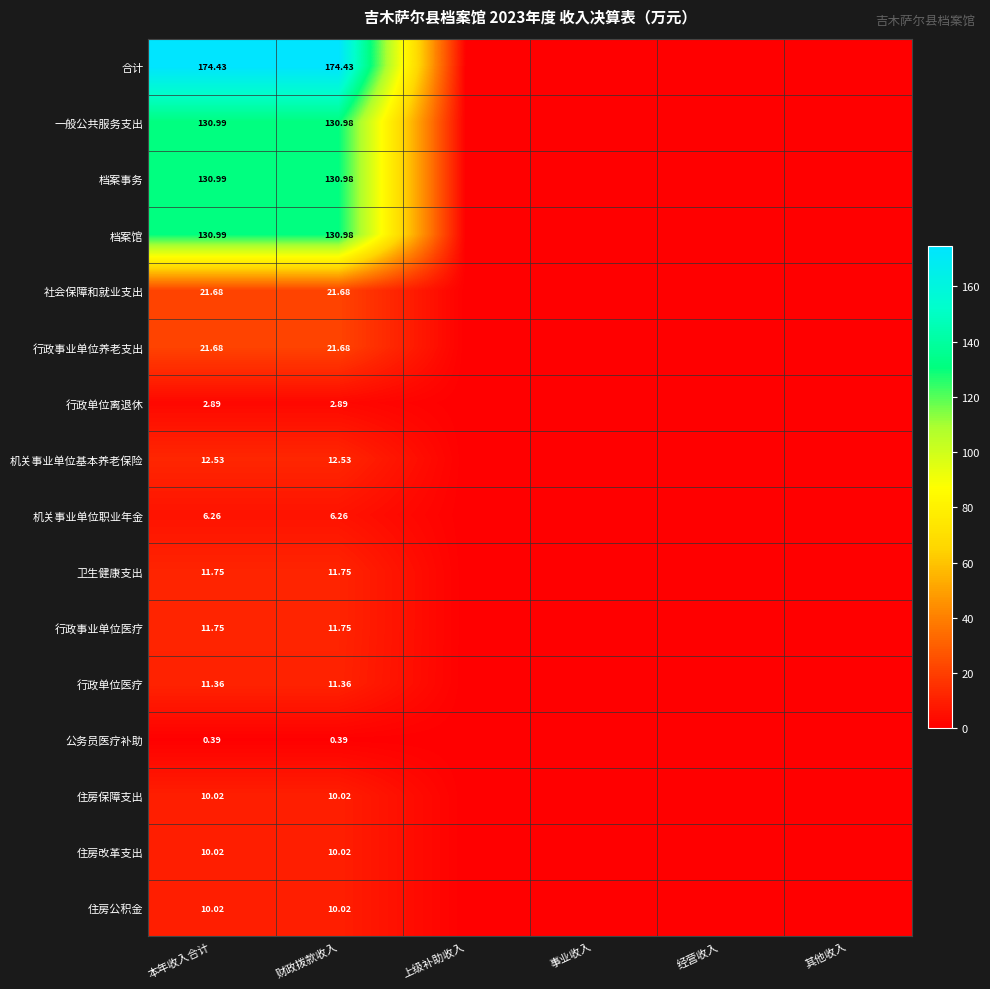

Which series has the largest range (max minus min)?

合计